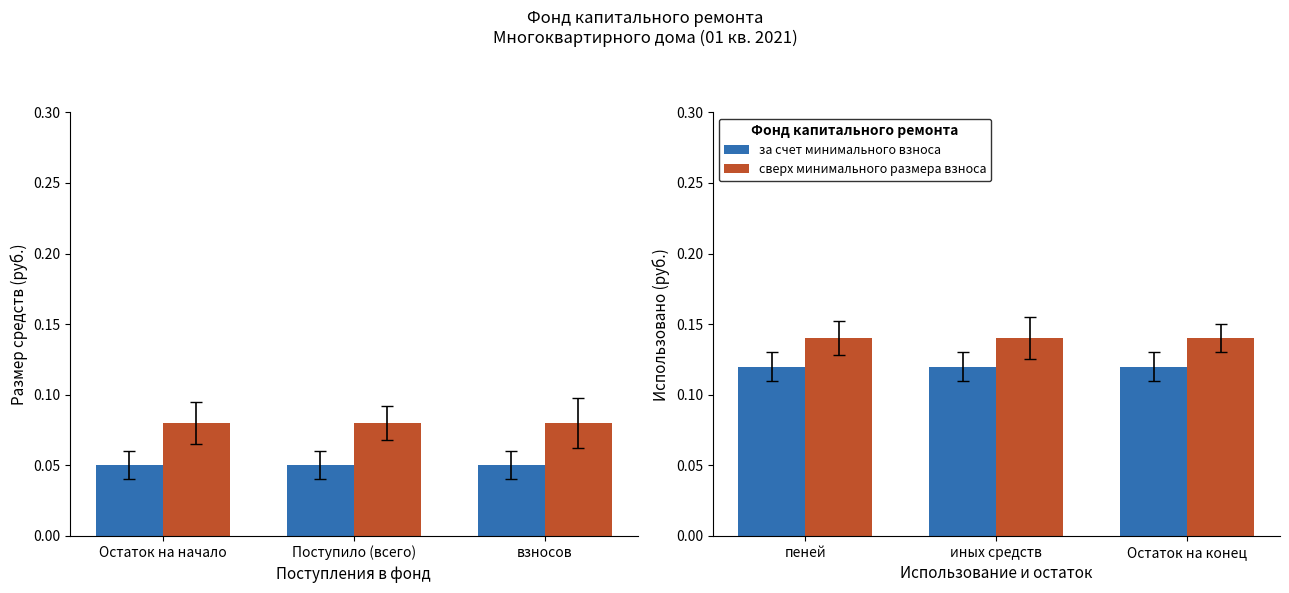

List the labels in order of сверх минимального размера взноса value, smallest first.

пеней, иных средств, Остаток на конец